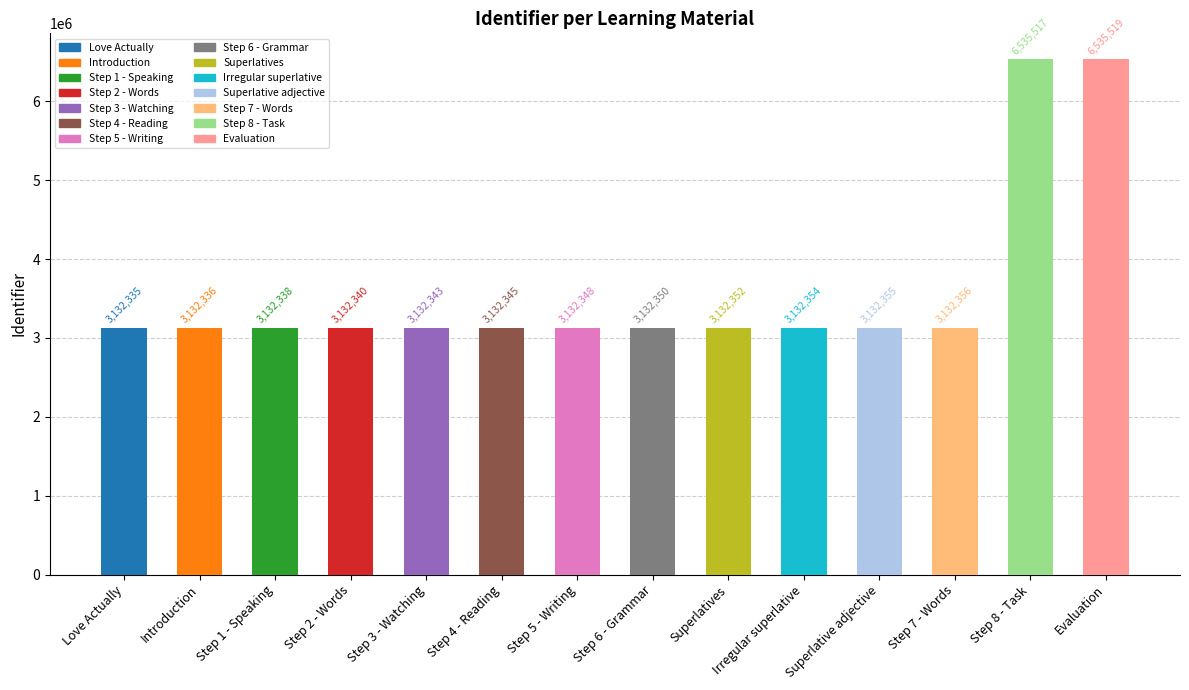

What position from the right is Step 7 - Words?

3